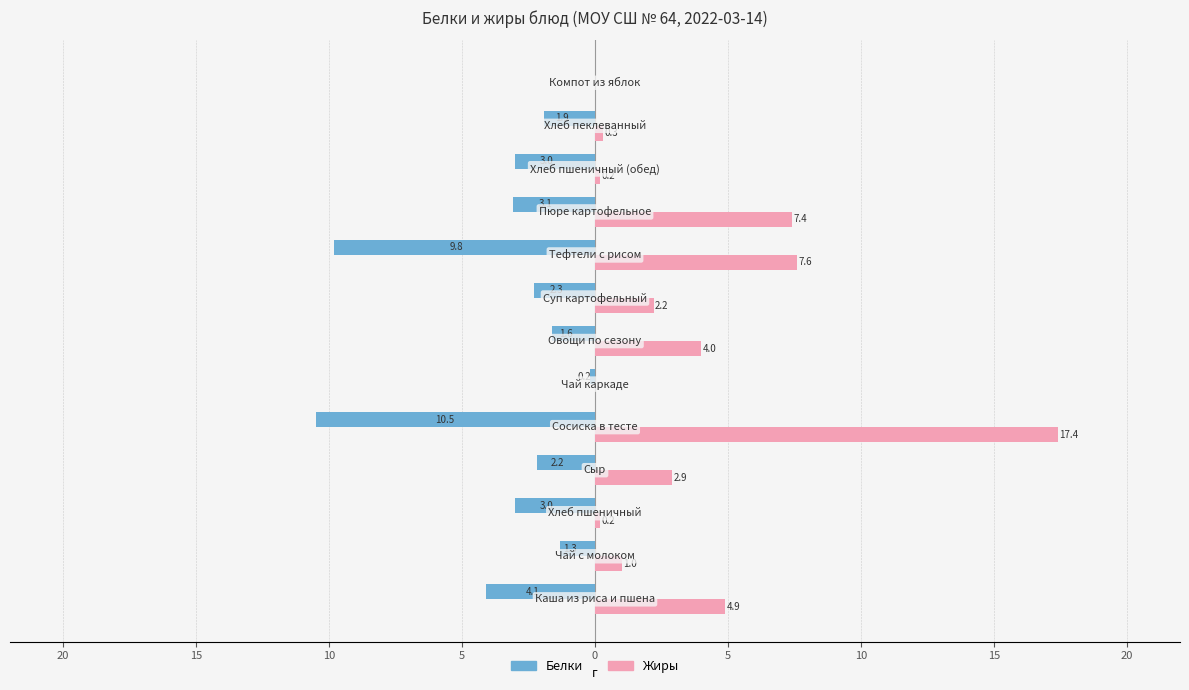

What are all the series names shown in the legend?

Белки, Жиры